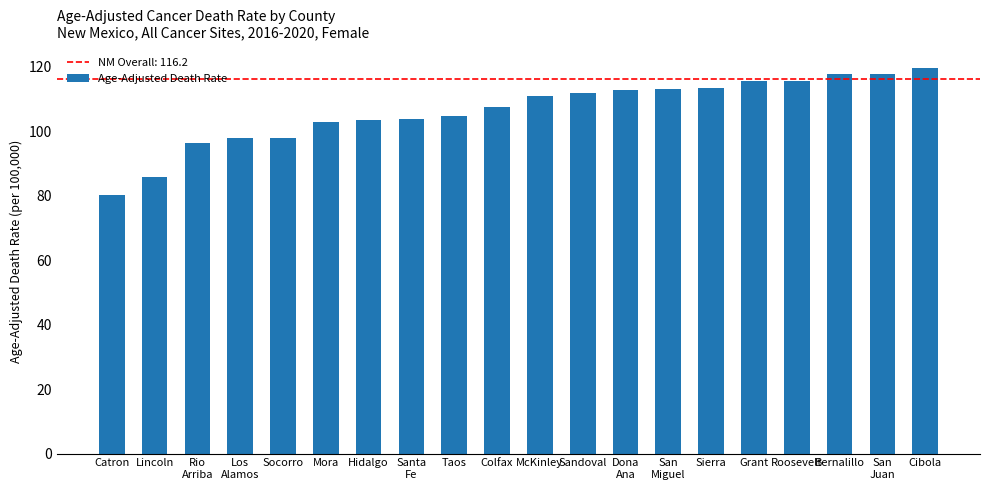

What is the sum of all values?

2128.7